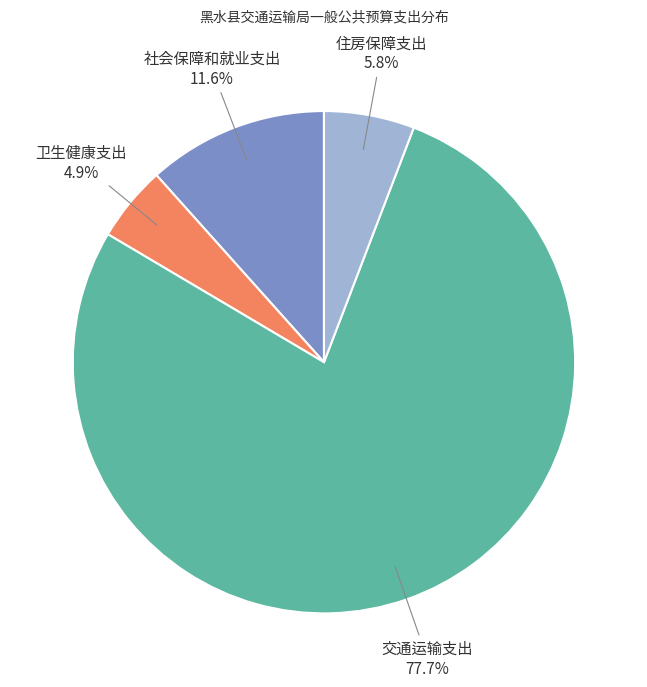

To the nearest percent, what is the average slice percentage?

25%